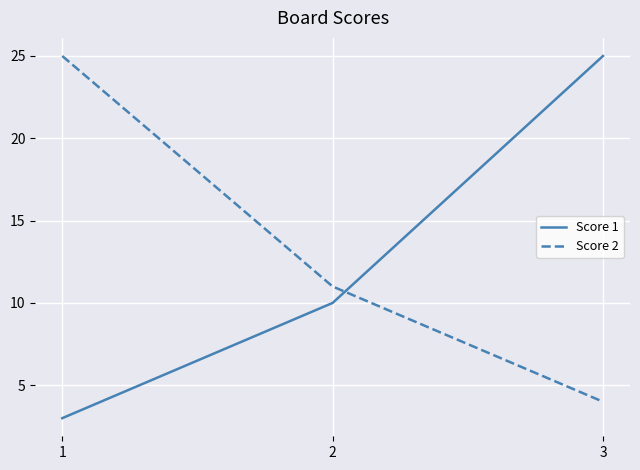

At how many categories does at least one series exceed 22?

2